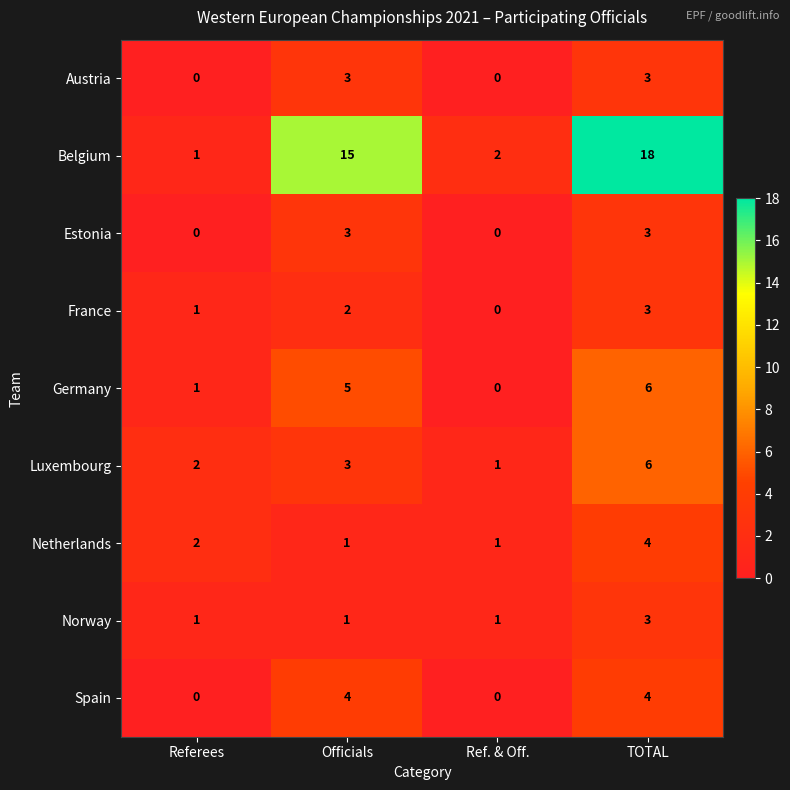

How many data points does each series have?

4